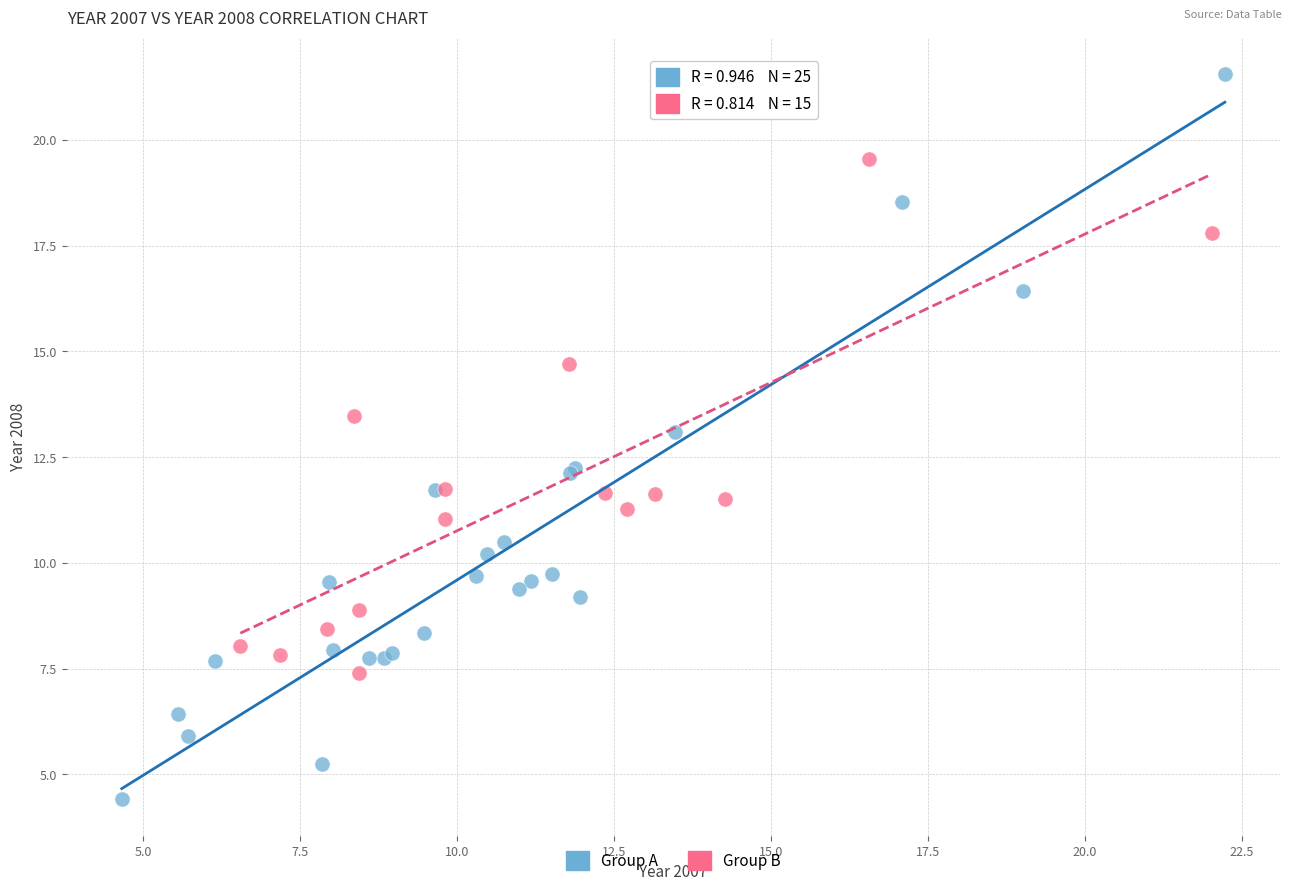

Which series reaches the maximum Y coordinate?

Group A